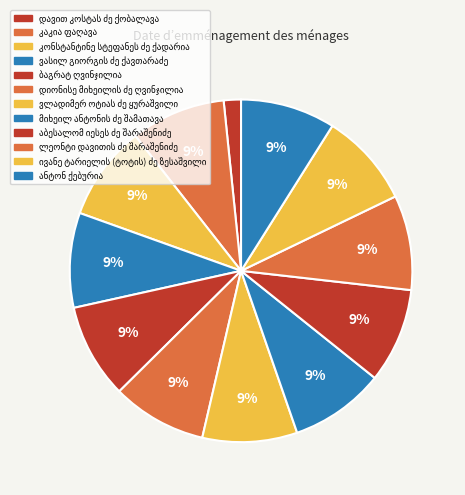

How many slices are in this pie chart?

12